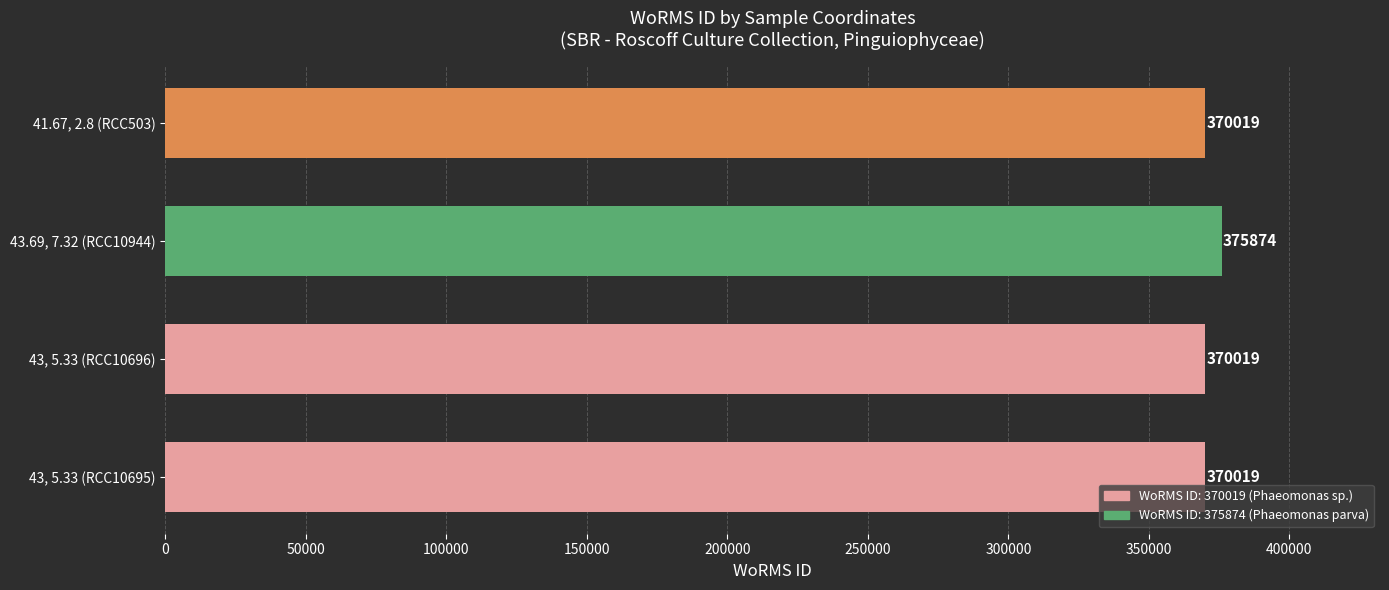

Is it true that the value at 43, 5.33 (RCC10695) is 370019?

True